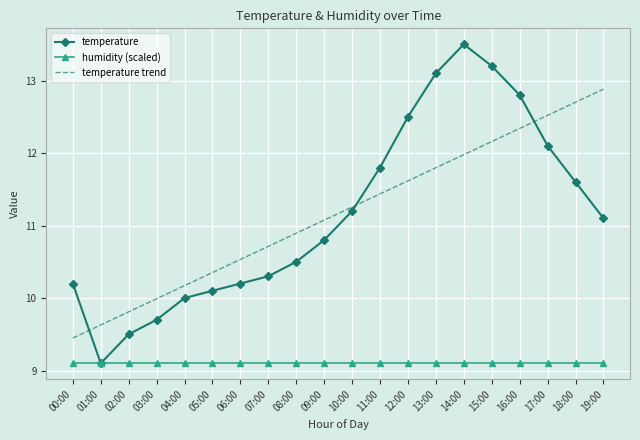

What is the average value of the temperature series?

11.2